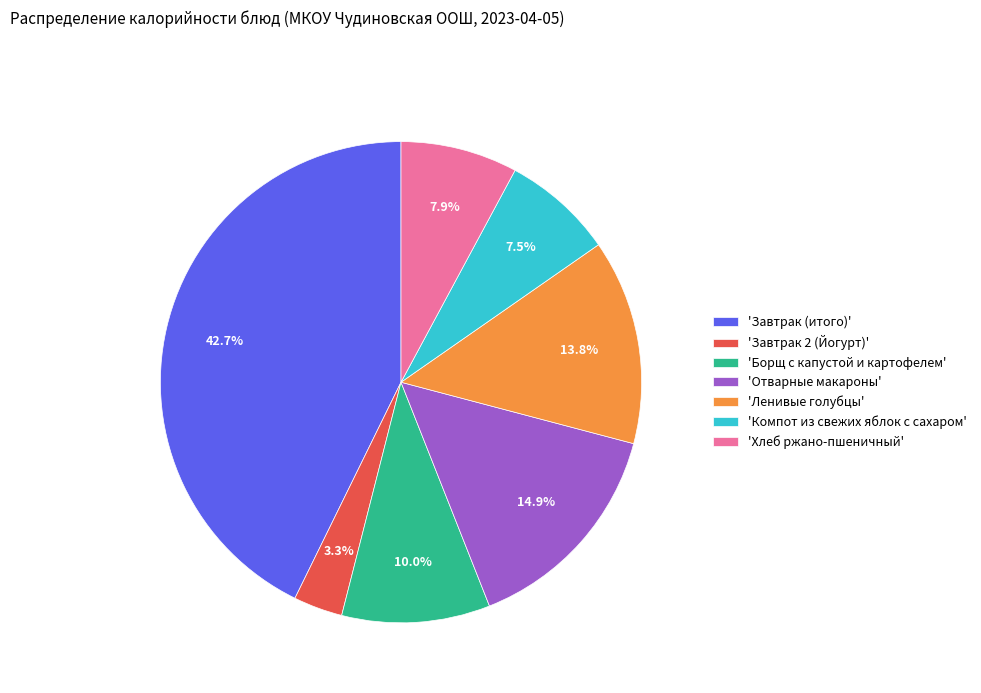

Which slice is the largest?

'Завтрак (итого)'